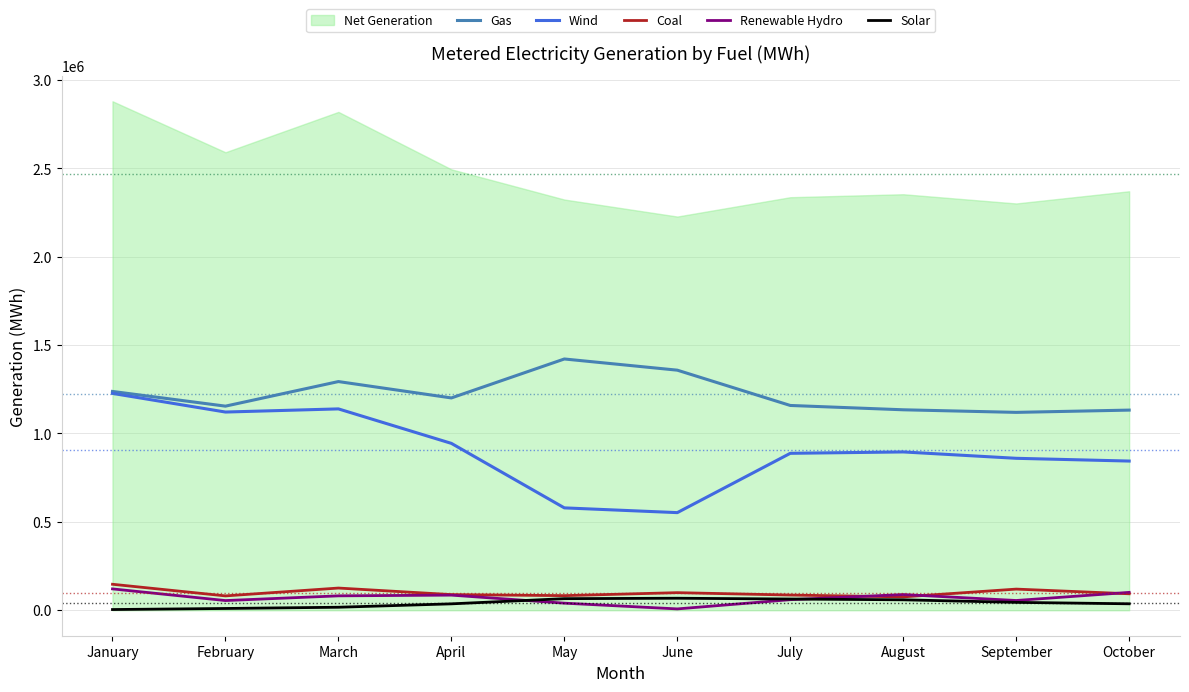

What is the average value of the Gas series?

1221136